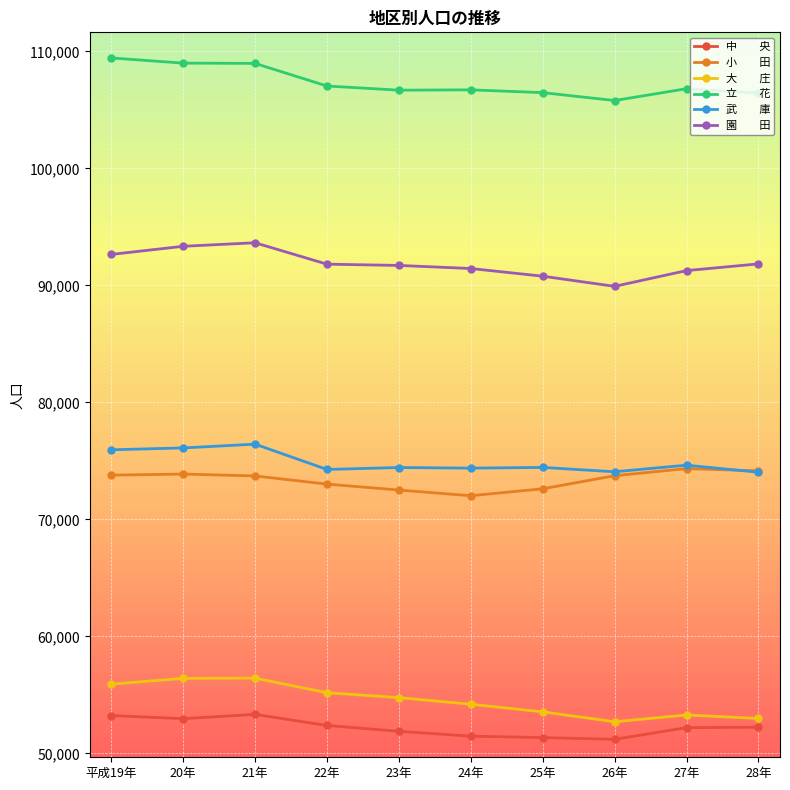

What is the spread (max minus min) of values at 22年?

54649